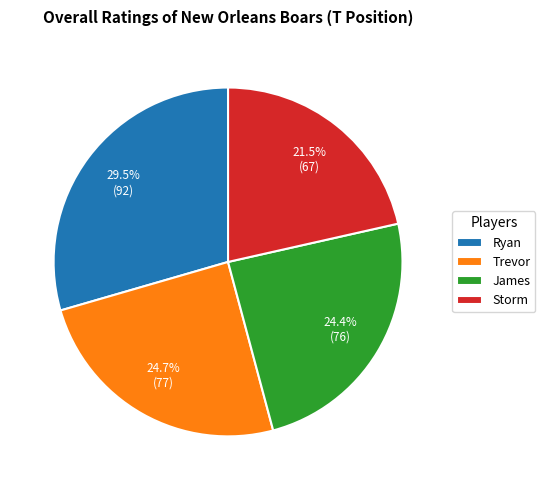

What portion of the pie excludes Storm?

78.5%